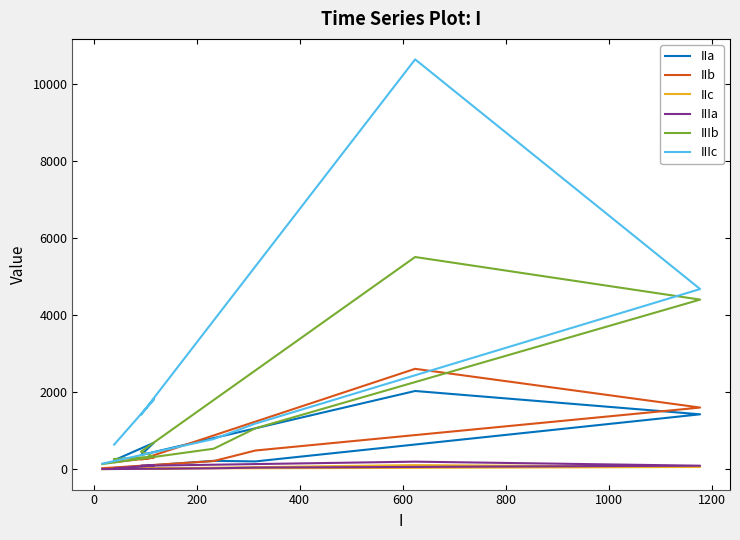

How many data points in IIIc are above 1410?

3